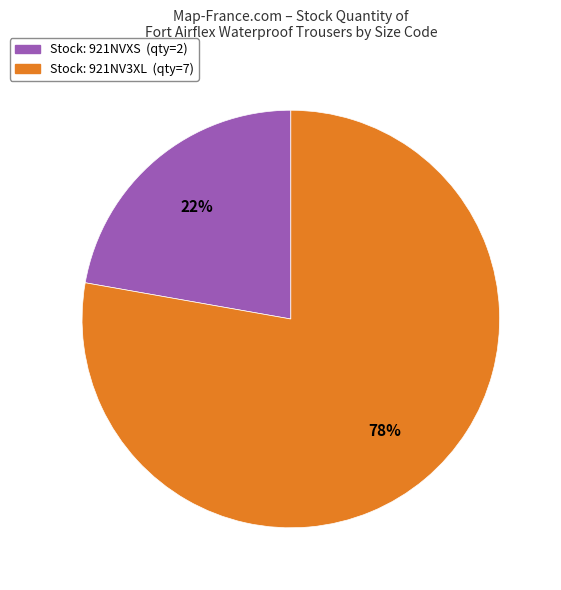

How many slices are in this pie chart?

2